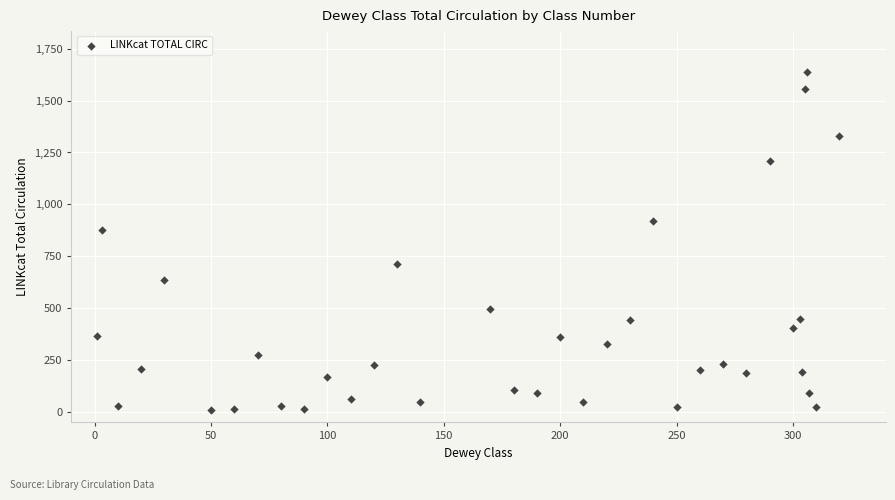

What Y value in the scatter plot is closest to 823?

875